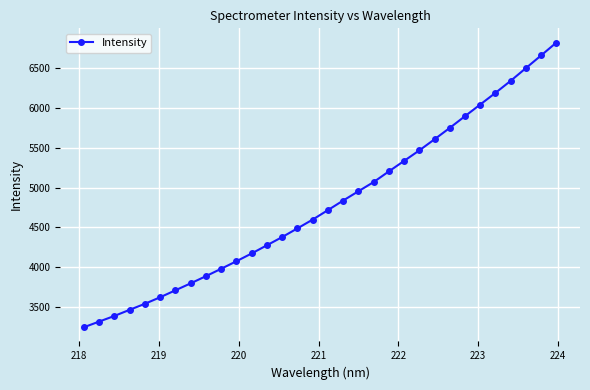

What is the minimum value shown in the chart?

3251.0